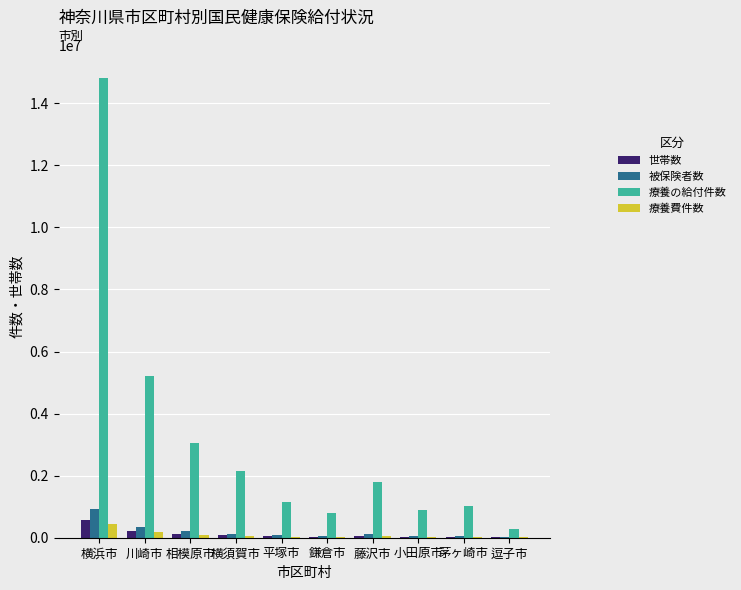

What is the sum of all 療養費件数 values?

950109